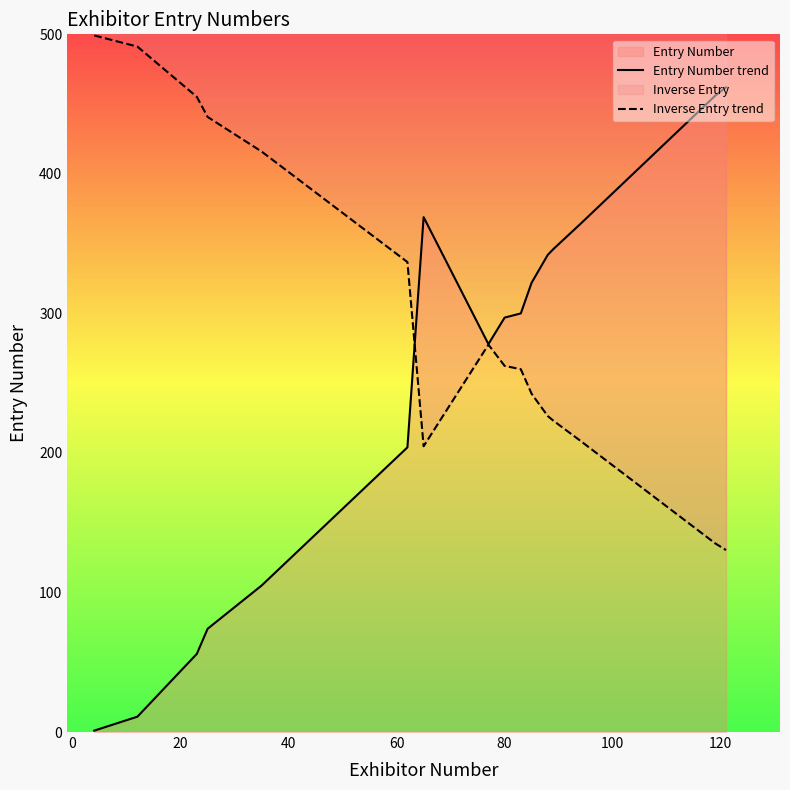

How many intersections are there between Inverse Entry trend and Entry Number trend?

1